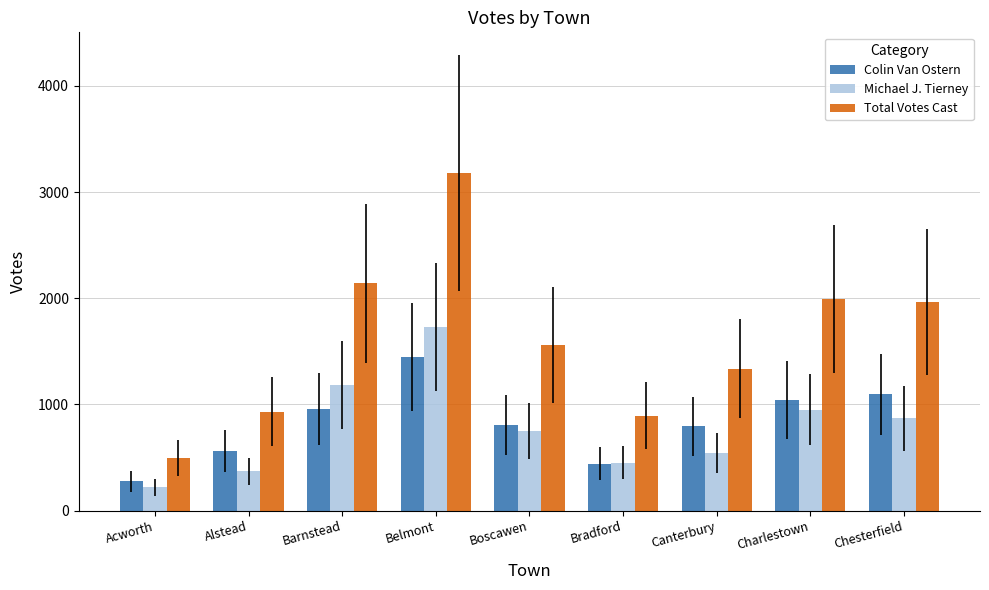

How many values in the Michael J. Tierney series are below 754?

4